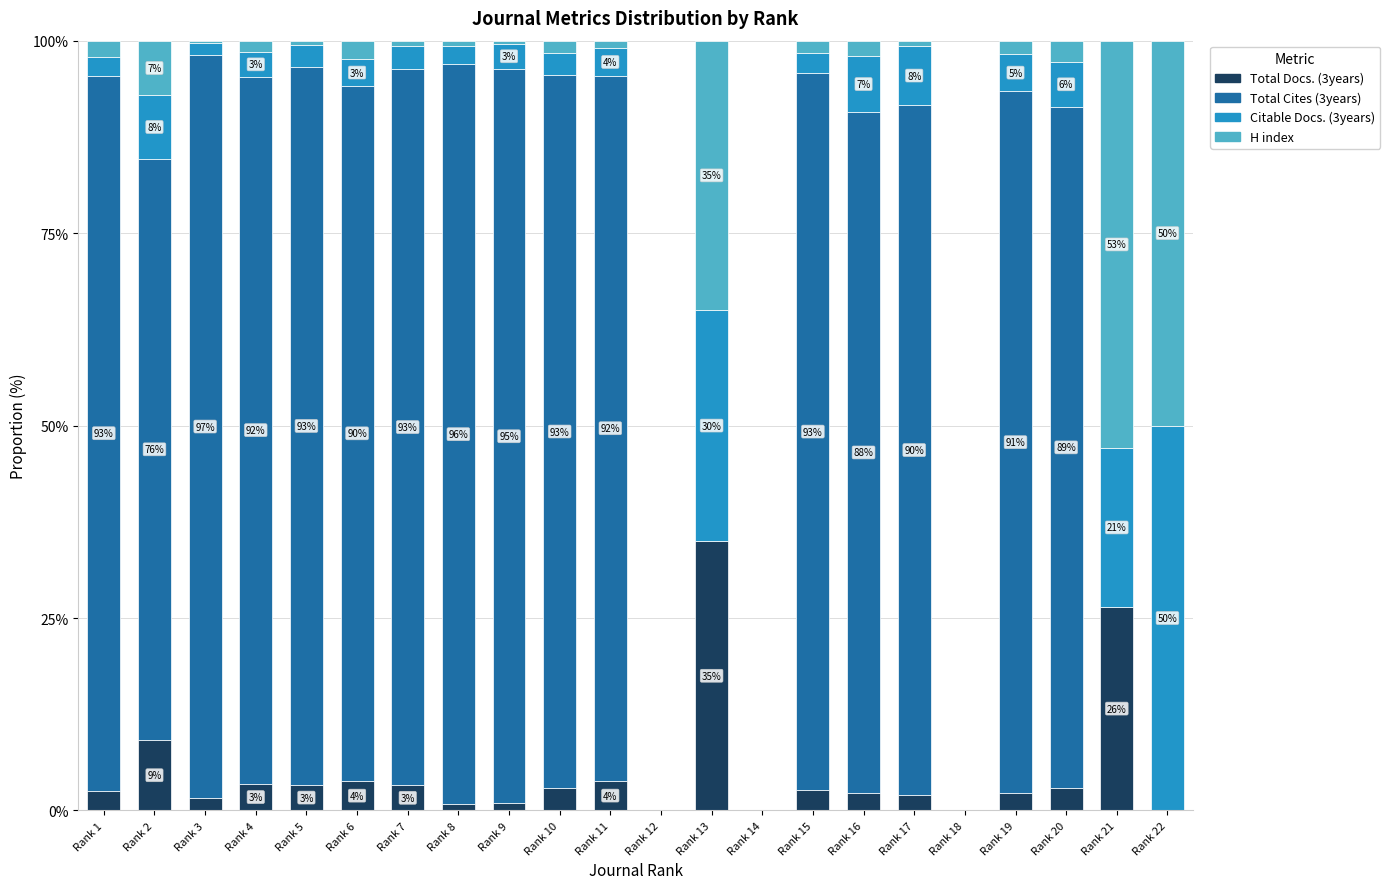

The Total Docs. (3years) series shows -18.0 at Rank 14. True or false?

False